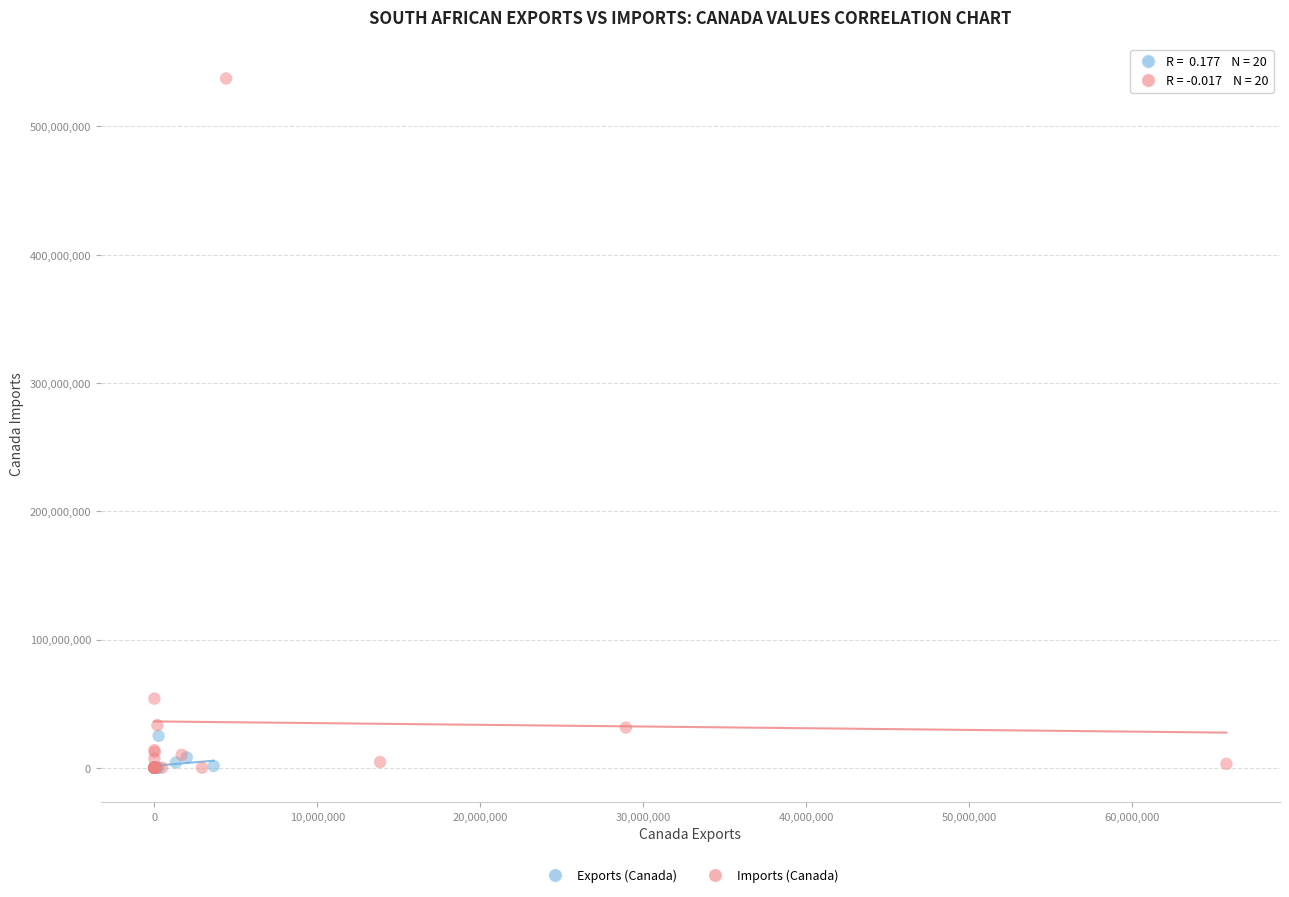

Which series has the widest spread of Y values?

Imports (Canada)